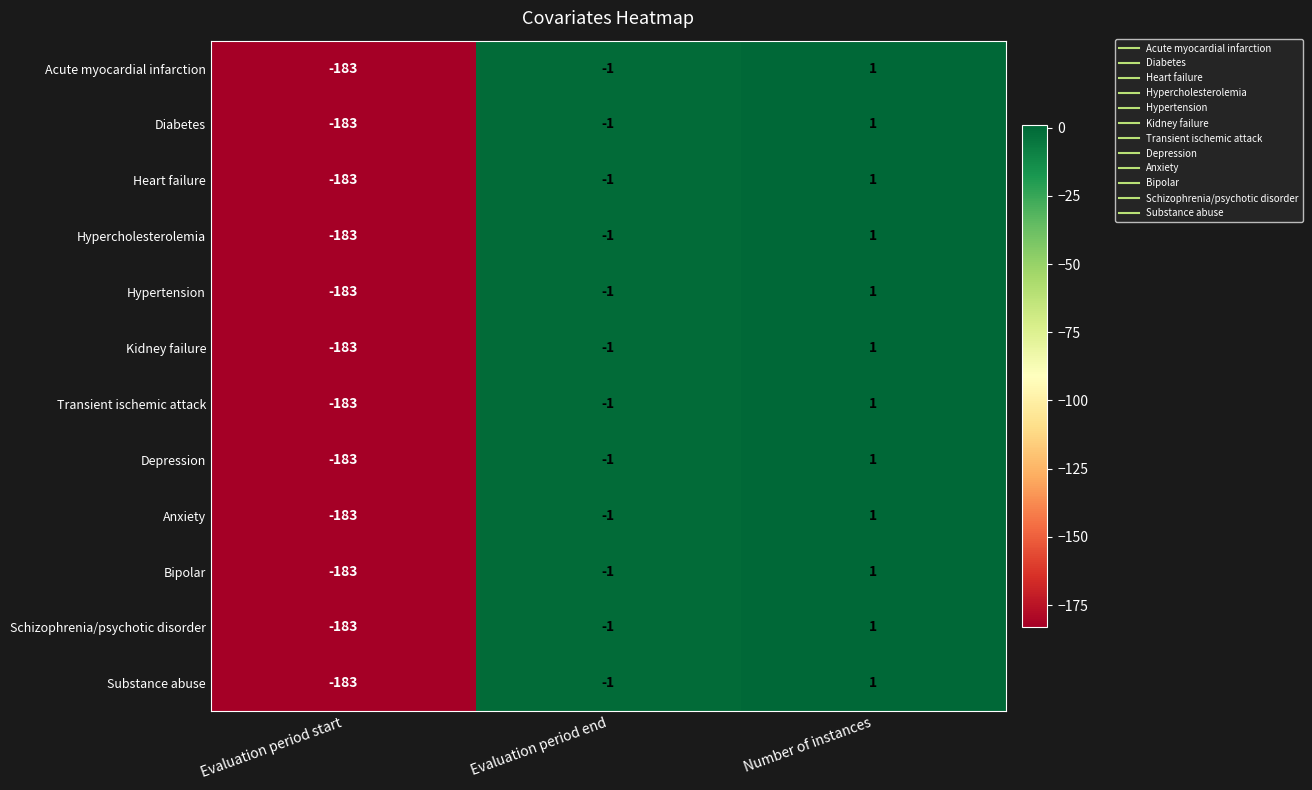

How many values in the Depression series are below -1?

1